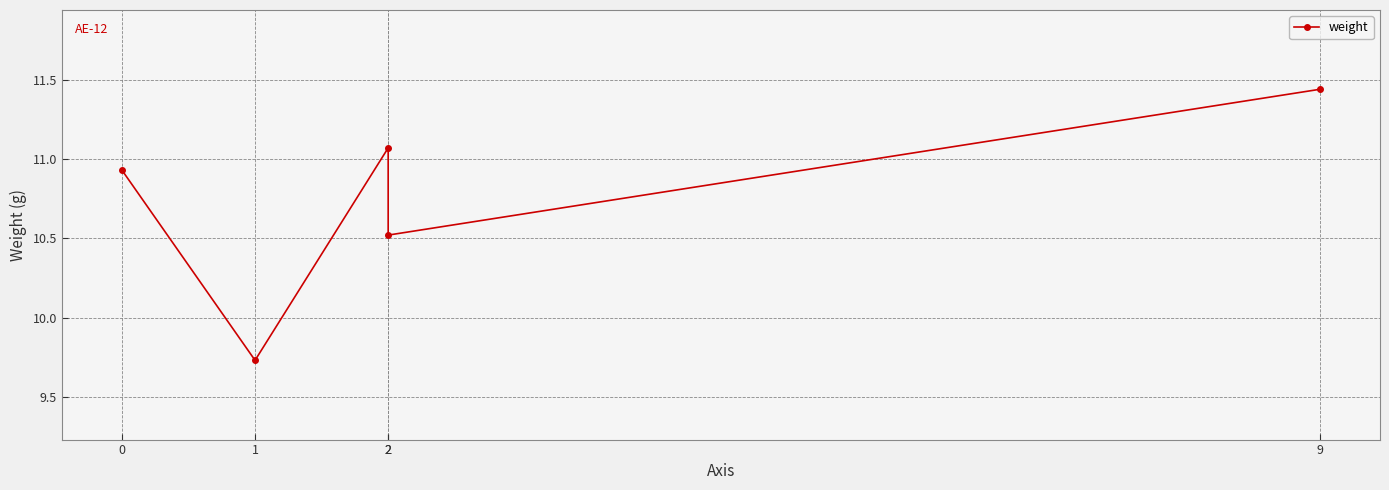

What is the ratio of the value at 1 to the value at 9?

0.9